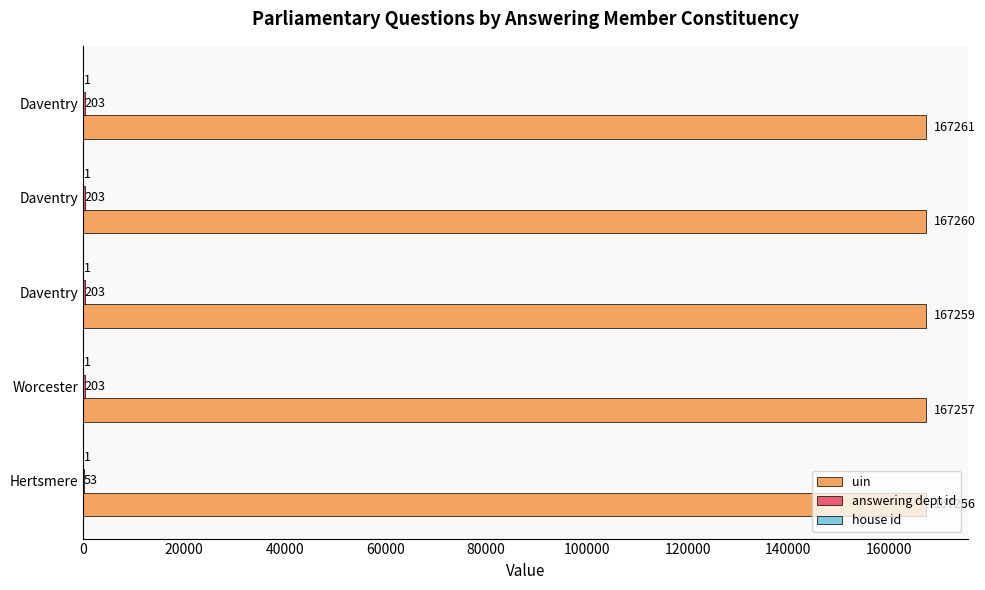

Count the number of data series in this chart.

3